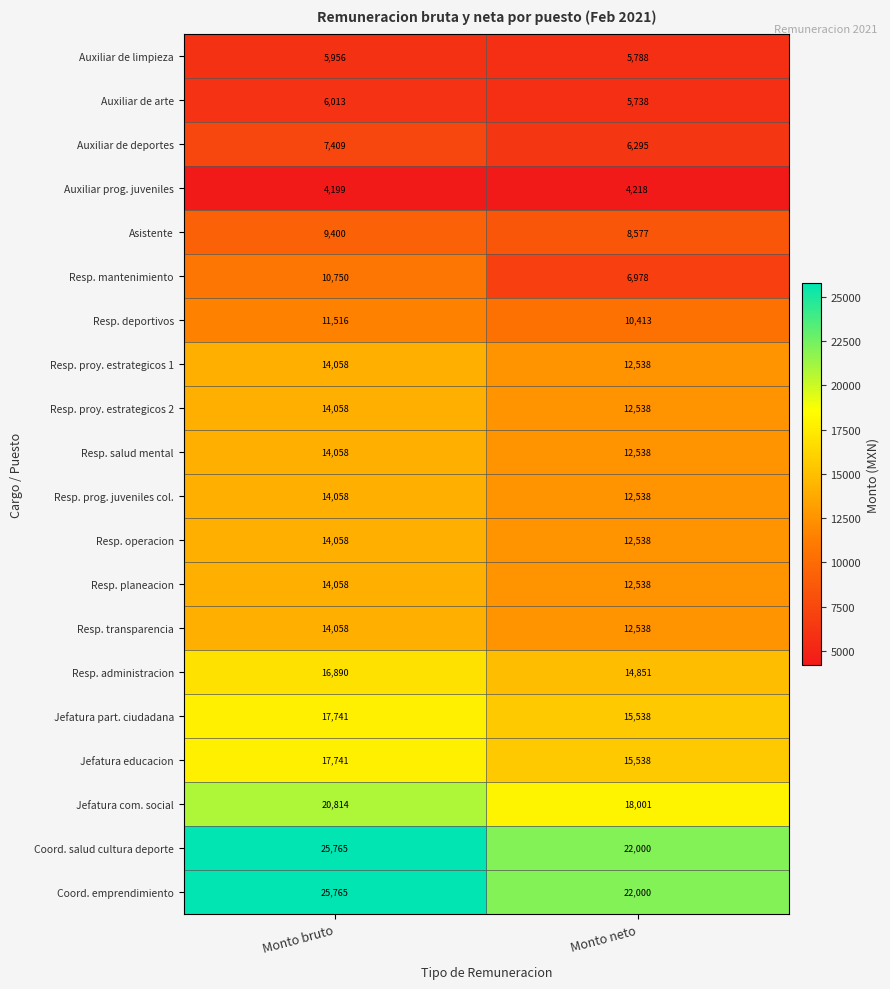

Rank the categories by Auxiliar de deportes value from highest to lowest.

Monto bruto, Monto neto